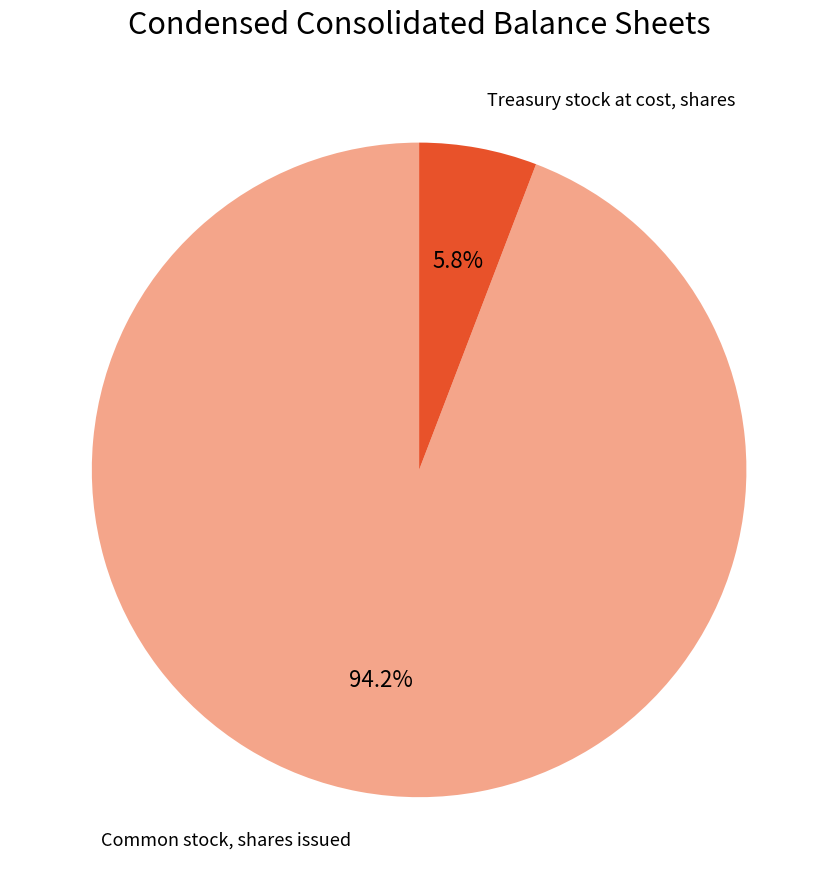

Approximately how many times larger is the value at Common stock, shares issued compared to Treasury stock at cost, shares?

16.2